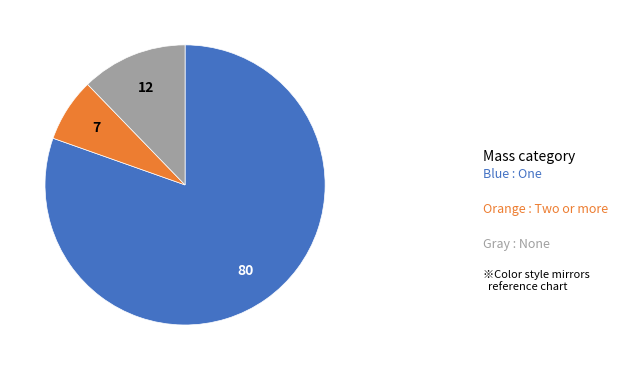

Is there any slice that represents more than half of the pie?

Yes